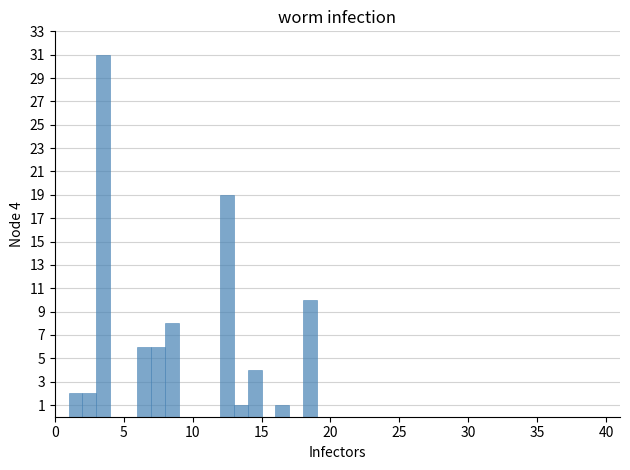

Read against the x-axis, roughly where is the centre of the tallest bar?

3.5